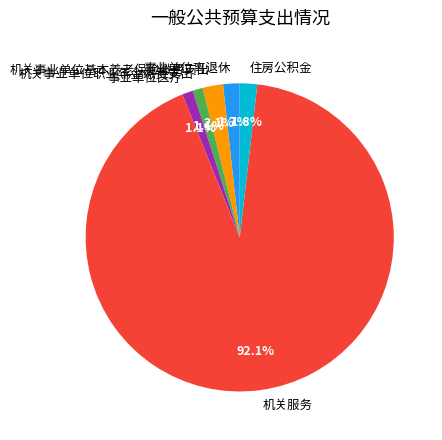

Is 机关事业单位基本养老保险缴费支出 the majority of the pie?

No